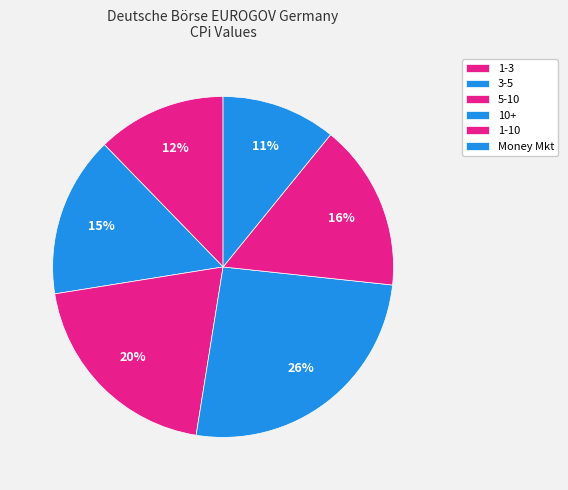

Rank the categories by value from highest to lowest.

10+, 5-10, 1-10, 3-5, 1-3, Money Mkt